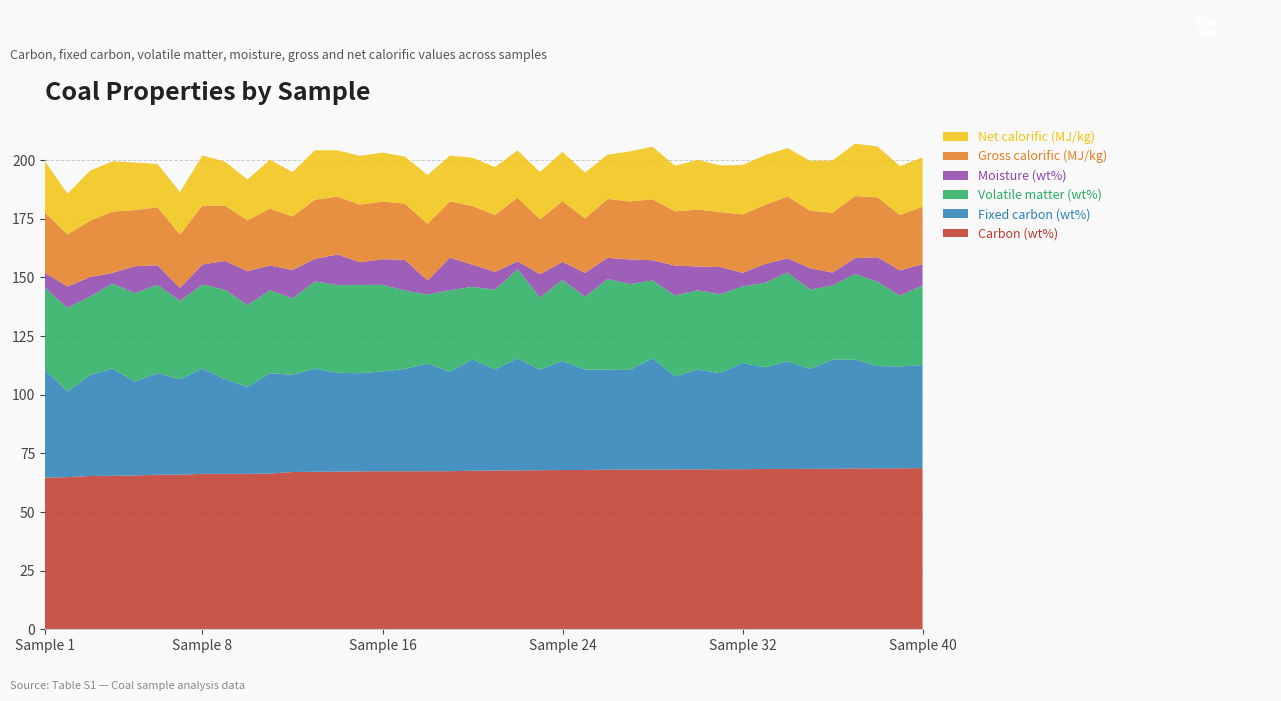

Reading left to right, transcribe all the data shown in this chart.

Carbon (wt%): 64.6	64.9	65.3	65.5	65.6	65.9	65.9	66.3	66.3	66.3	66.4	67.0	67.2	67.2	67.3	67.4	67.4	67.4	67.4	67.6	67.7	67.7	67.8	67.9	67.9	68.0	68.1	68.1	68.1	68.2	68.2	68.2	68.4	68.4	68.4	68.4	68.6	68.6	68.6	68.7
Fixed carbon (wt%): 45.9	36.6	43.0	45.8	39.9	43.4	40.7	44.9	40.3	37.1	42.9	41.5	44.0	42.1	41.9	42.5	43.6	45.9	42.4	47.4	43.1	47.8	42.9	46.6	42.8	42.6	42.5	47.5	39.7	42.5	41.0	45.3	43.3	45.9	42.6	46.5	46.4	43.6	43.4	44.0
Volatile matter (wt%): 35.0	35.6	33.5	36.2	37.8	37.6	33.4	35.8	38.1	34.9	35.3	32.6	37.2	37.4	37.6	36.9	33.4	29.4	34.8	31.0	34.0	38.0	30.8	34.4	31.1	38.7	36.6	33.1	34.5	33.8	33.7	32.6	36.0	37.9	33.8	31.6	36.5	35.9	30.1	34.0
Moisture (wt%): 6.3	9.1	8.3	4.6	11.5	8.3	5.5	8.5	12.3	14.5	10.5	12.1	9.6	13.1	9.7	10.9	13.0	6.0	13.9	9.4	7.6	3.4	9.9	7.7	10.2	9.0	10.5	8.6	12.7	10.2	11.6	5.8	8.0	6.1	9.1	5.5	6.7	10.4	10.8	9.0
Gross calorific (MJ/kg): 25.8	22.2	24.0	26.1	23.9	24.8	22.8	25.2	23.5	21.6	24.3	22.9	25.2	24.7	24.6	24.6	24.0	24.1	24.0	25.0	24.3	27.1	23.4	25.9	23.2	25.1	24.7	26.0	23.1	24.3	23.4	24.9	25.2	26.4	24.5	25.5	26.5	25.5	23.6	24.5
Net calorific (MJ/kg): 21.8	17.3	21.3	21.4	20.3	18.4	18.1	21.3	18.8	17.4	20.8	18.8	21.1	19.8	20.8	20.9	20.0	20.8	19.5	20.6	20.3	20.2	20.1	21.0	19.6	18.9	21.4	22.4	19.5	21.2	19.9	21.1	21.2	20.7	21.2	22.2	22.3	21.7	20.8	21.0